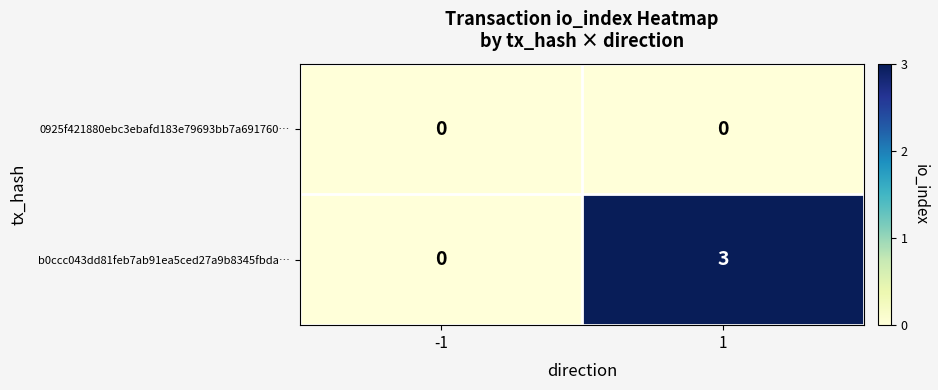

What is the sum of all b0ccc043dd81feb7ab91ea5ced27a9b8345fbda… values?

3